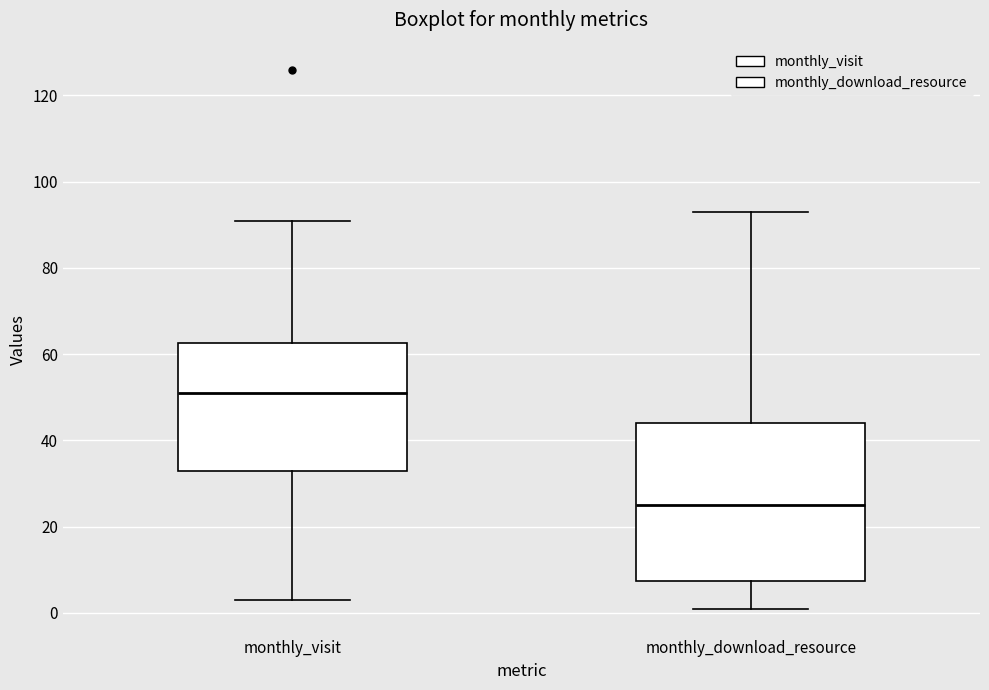

Comparing the boxes themselves (not the whiskers), which one is the tallest?

monthly_download_resource